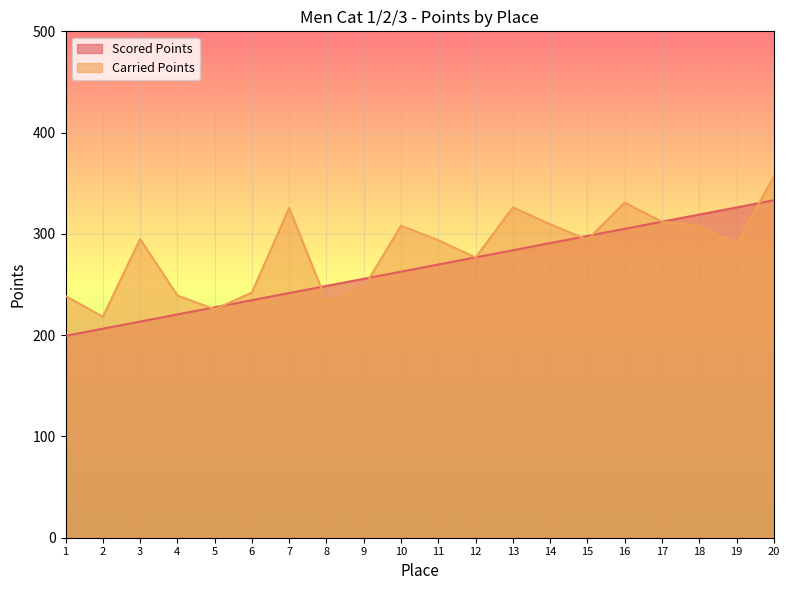

How many values in the Scored Points series are below 269?

10